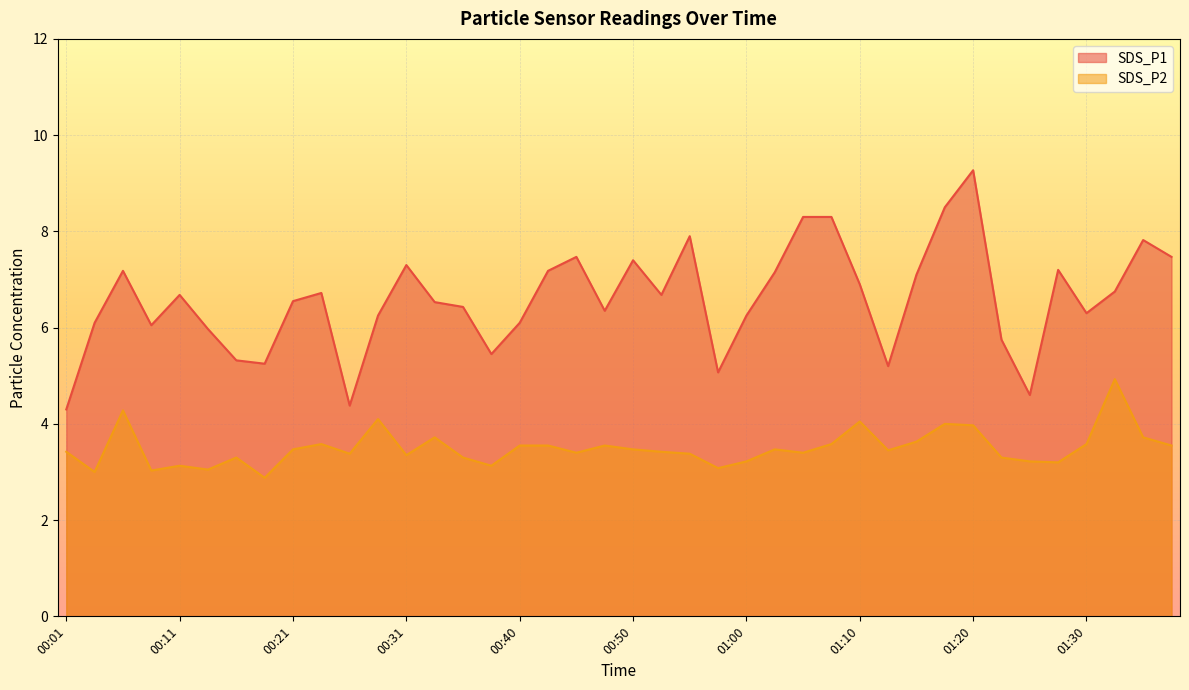

At which category is the sum across all series the highest?

01:20